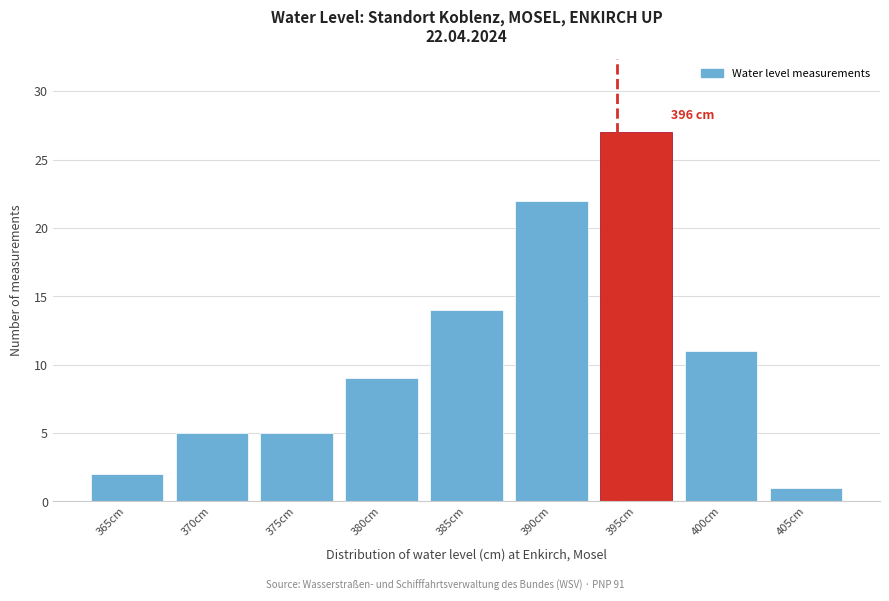

Reading left to right, list all the values displayed in this chart.

365cm=2	370cm=5	375cm=5	380cm=9	385cm=14	390cm=22	395cm=27	400cm=11	405cm=1